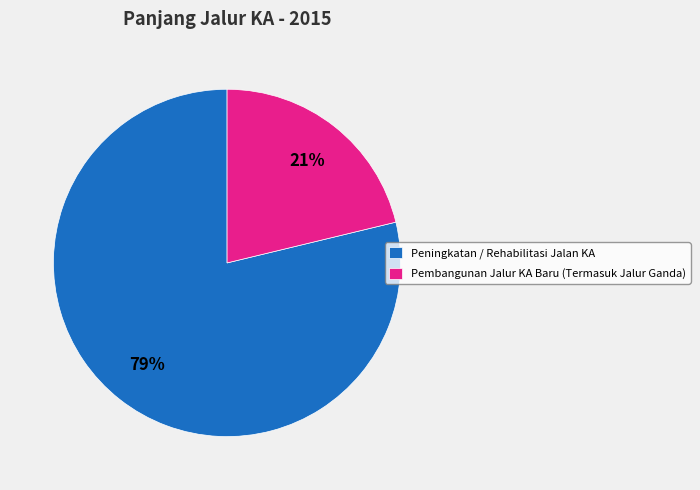

What is the ratio of the value at Pembangunan Jalur KA Baru (Termasuk Jalur Ganda) to the value at Peningkatan / Rehabilitasi Jalan KA?

0.3